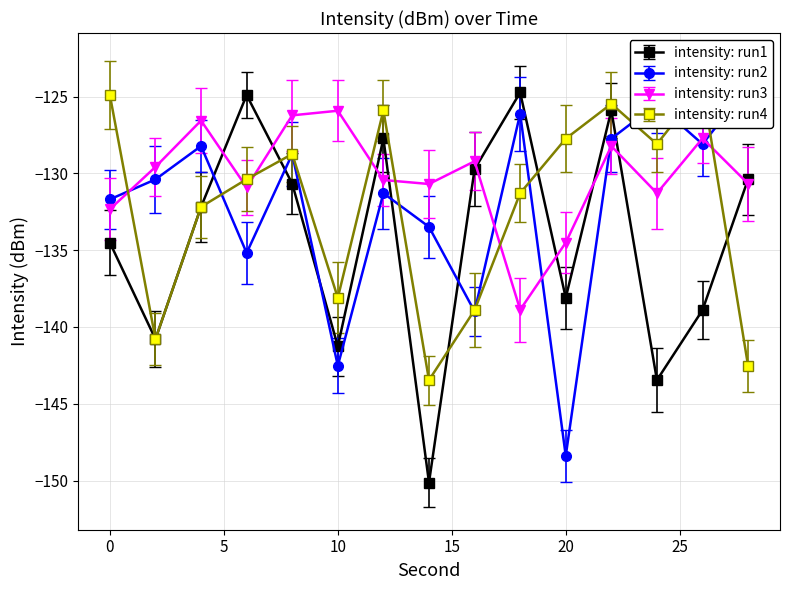

Rank the categories by Mean intensity per minute (series C) value from lowest to highest.

18, 20, 0, 24, 6, 14, 28, 12, 2, 16, 22, 26, 4, 8, 10